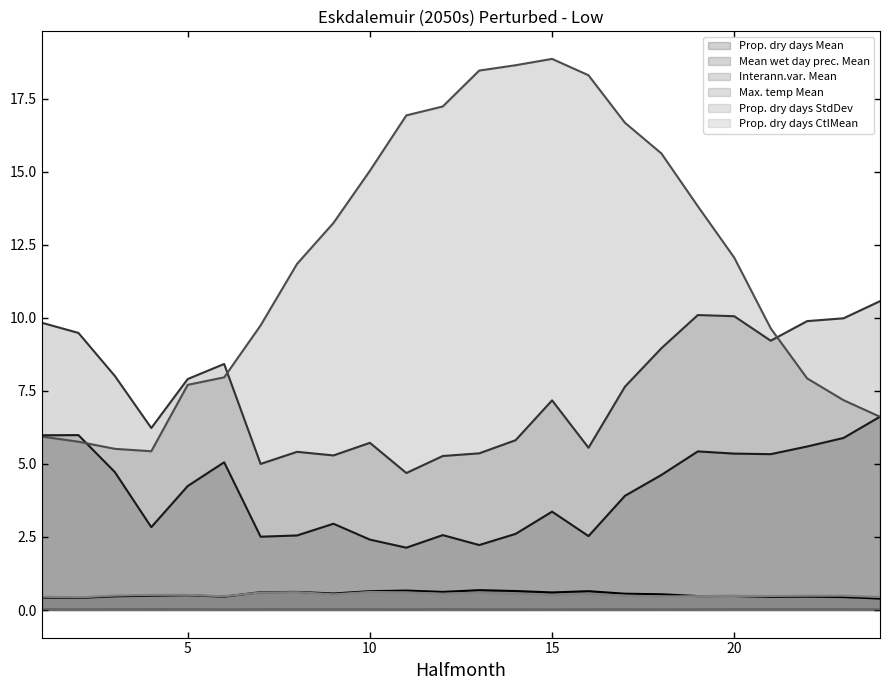

What is the difference between the highest and lowest values at 19?

13.8